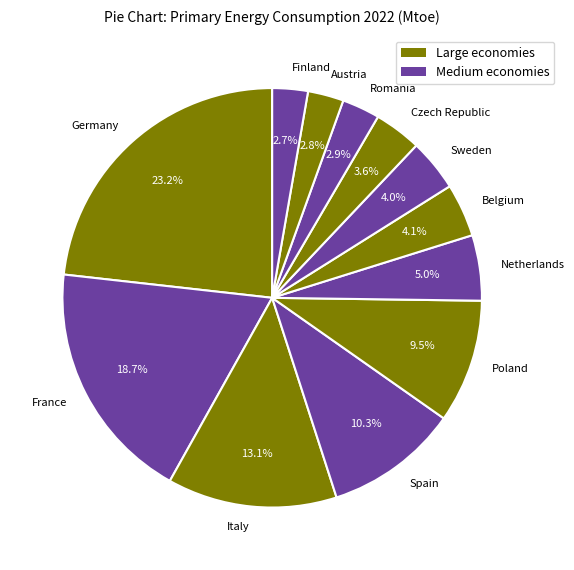

How many segments does this pie chart have?

12